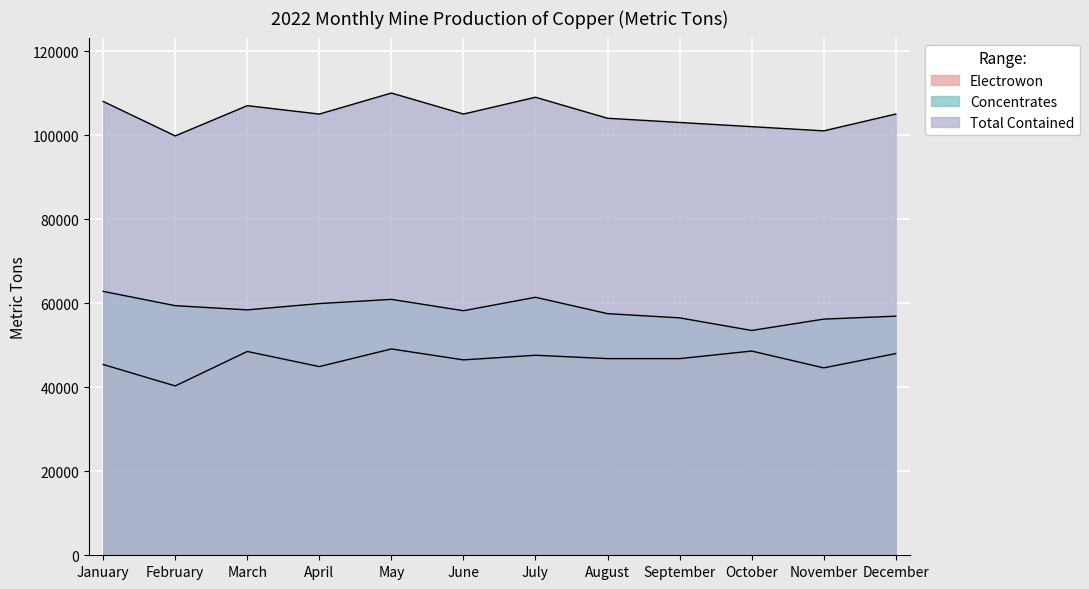

What is the value of the Electrowon point at the 12th from the left?

48000